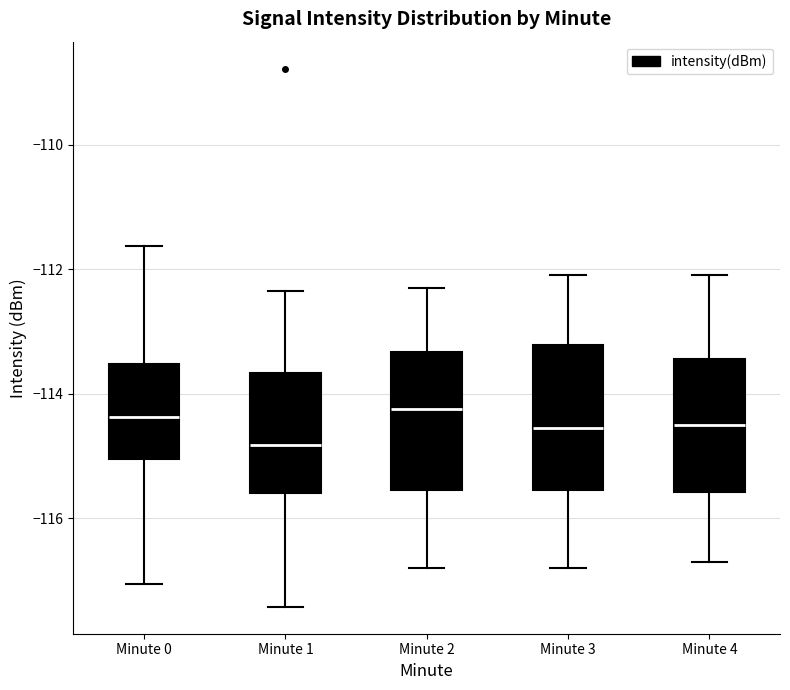

Reading left to right, transcribe this box plot: for each box, give where its median line is, the range the box spans, and where its two whiskers end, as read against the y-axis. The values are not printed on the chart, so give them approximately, as read against the axis.

Minute 0: median -114.4, box -115.0 to -113.6, whiskers -117.0 to -111.6
Minute 1: median -114.8, box -115.6 to -113.6, whiskers -117.4 to -112.4
Minute 2: median -114.2, box -115.6 to -113.4, whiskers -116.8 to -112.2
Minute 3: median -114.6, box -115.6 to -113.2, whiskers -116.8 to -112.0
Minute 4: median -114.4, box -115.6 to -113.4, whiskers -116.6 to -112.0